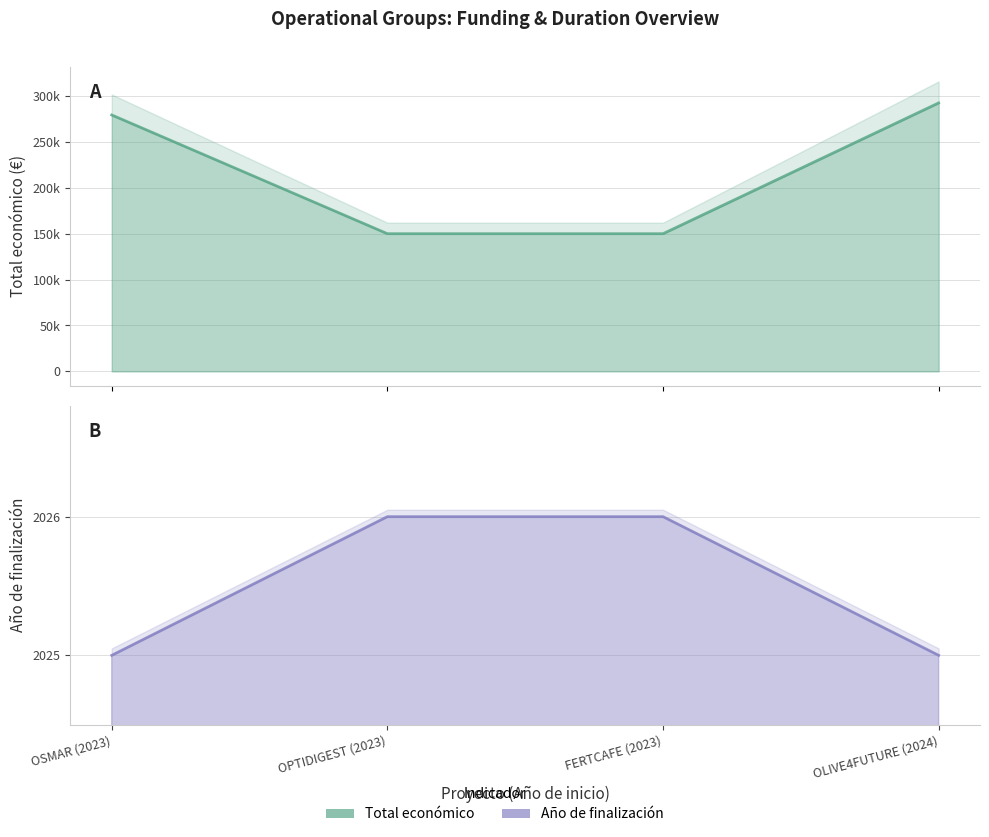

What is the minimum value for Total económico?

150000